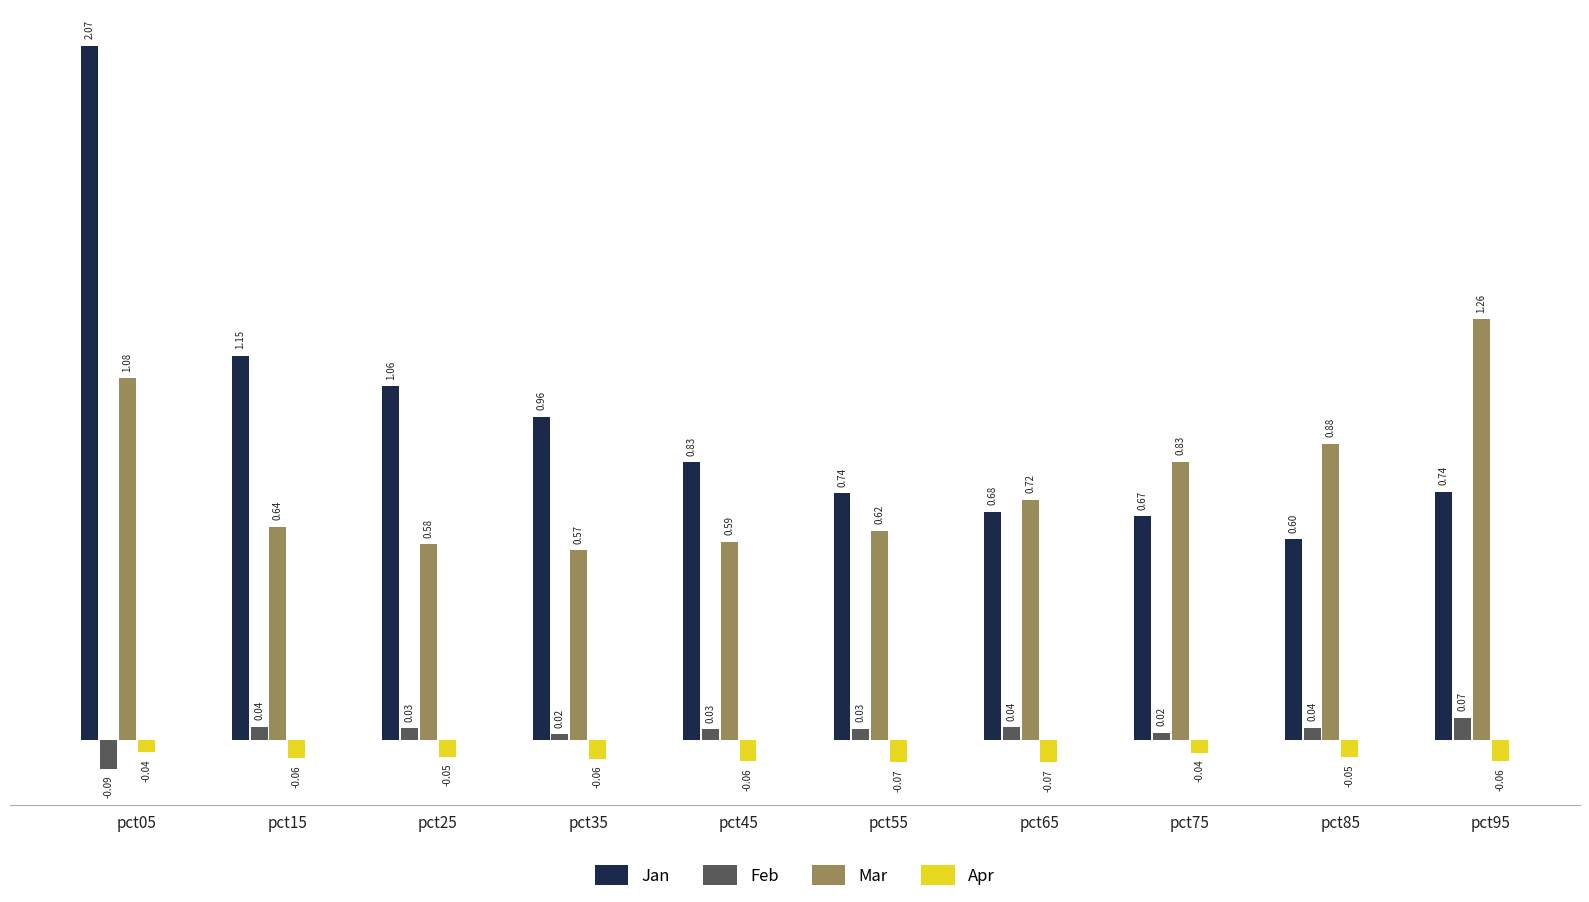

Rank the series by their maximum value, from lowest to highest.

Apr, Feb, Mar, Jan